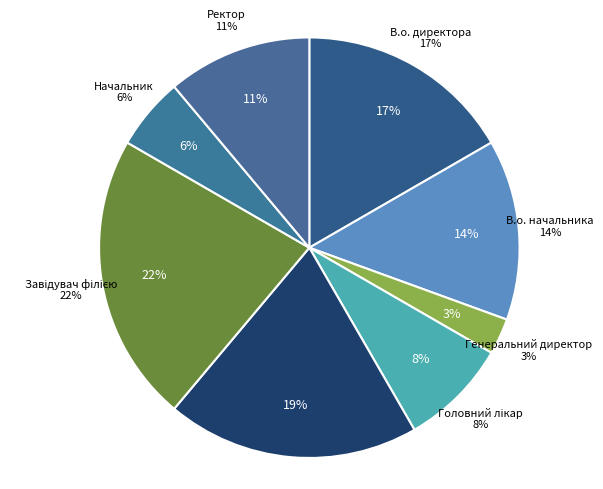

True or false: Ректор accounts for 11% of the total.

True